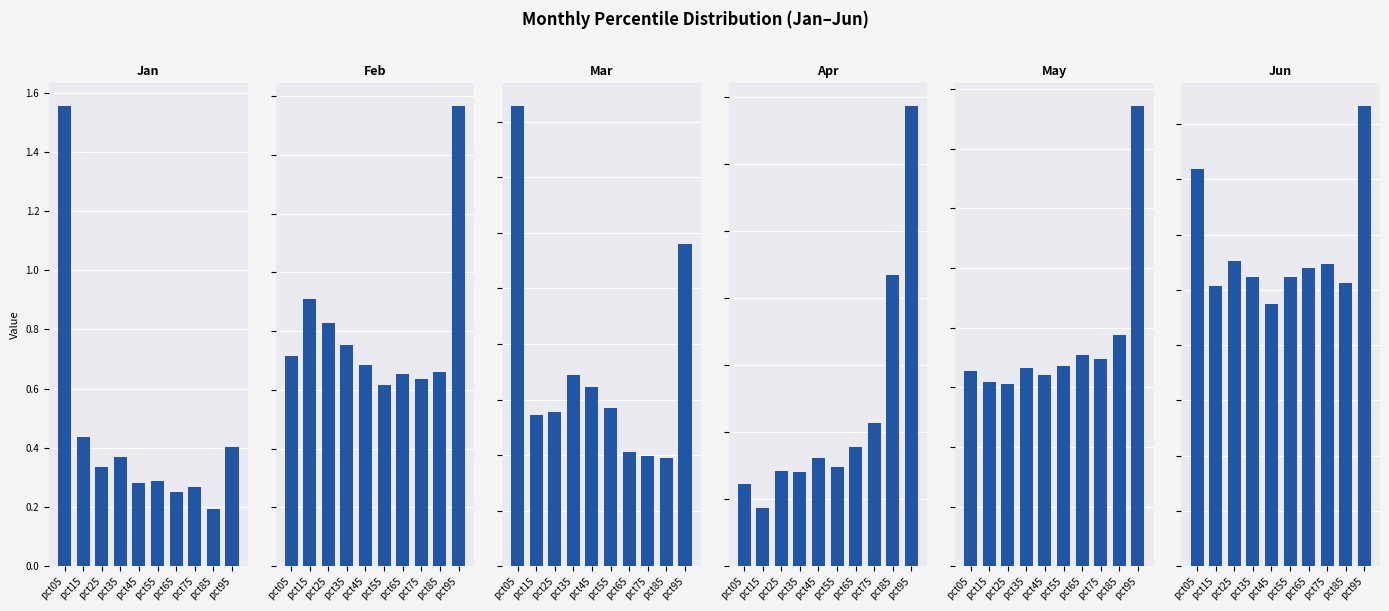

What is the highest value of the Feb series?

1.6